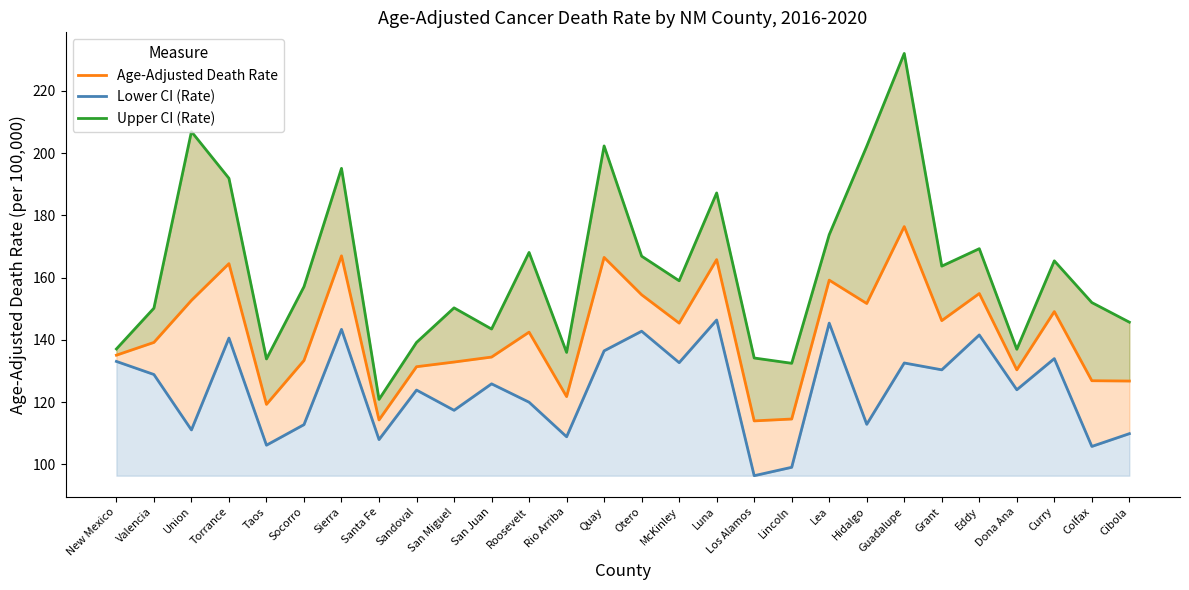

Reading left to right, extract all data points from this chart.

Age-Adjusted Death Rate: New Mexico=135.1	Valencia=139.2	Union=152.7	Torrance=164.5	Taos=119.3	Socorro=133.4	Sierra=167.0	Santa Fe=114.3	Sandoval=131.4	San Miguel=132.9	San Juan=134.5	Roosevelt=142.5	Rio Arriba=121.8	Quay=166.5	Otero=154.5	McKinley=145.4	Luna=165.8	Los Alamos=114.0	Lincoln=114.6	Lea=159.2	Hidalgo=151.7	Guadalupe=176.4	Grant=146.2	Eddy=154.9	Dona Ana=130.4	Curry=149.1	Colfax=126.9	Cibola=126.8
Lower CI (Rate): New Mexico=133.1	Valencia=128.9	Union=111.1	Torrance=140.6	Taos=106.2	Socorro=112.8	Sierra=143.4	Santa Fe=108.0	Sandoval=123.9	San Miguel=117.4	San Juan=125.9	Roosevelt=120.0	Rio Arriba=108.9	Quay=136.5	Otero=142.8	McKinley=132.7	Luna=146.4	Los Alamos=96.4	Lincoln=99.1	Lea=145.4	Hidalgo=112.9	Guadalupe=132.6	Grant=130.4	Eddy=141.6	Dona Ana=124.0	Curry=134.0	Colfax=105.8	Cibola=109.9
Upper CI (Rate): New Mexico=137.1	Valencia=150.2	Union=206.9	Torrance=191.9	Taos=133.9	Socorro=157.1	Sierra=195.1	Santa Fe=120.9	Sandoval=139.2	San Miguel=150.3	San Juan=143.5	Roosevelt=168.1	Rio Arriba=136.0	Quay=202.3	Otero=166.9	McKinley=159.0	Luna=187.2	Los Alamos=134.2	Lincoln=132.5	Lea=173.8	Hidalgo=202.2	Guadalupe=232.0	Grant=163.7	Eddy=169.3	Dona Ana=137.0	Curry=165.4	Colfax=152.0	Cibola=145.7